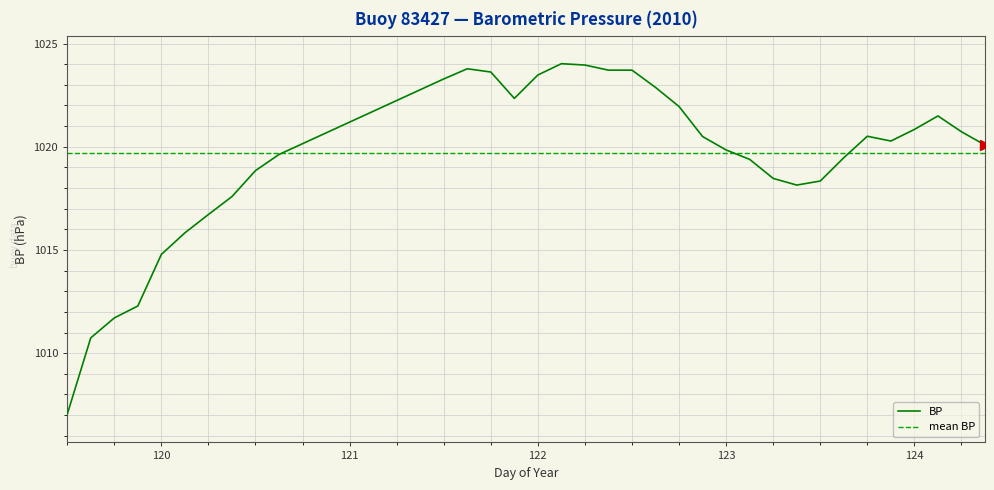

The BP series shows 1014.8 at 120. True or false?

True